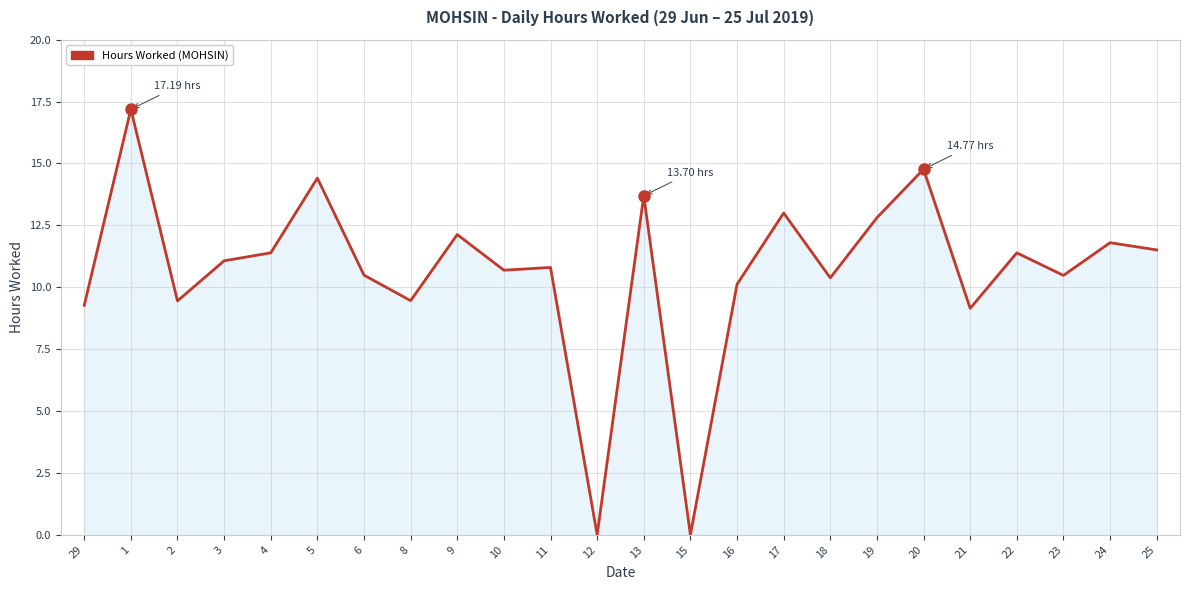

What is the difference between the maximum and minimum values?

17.2